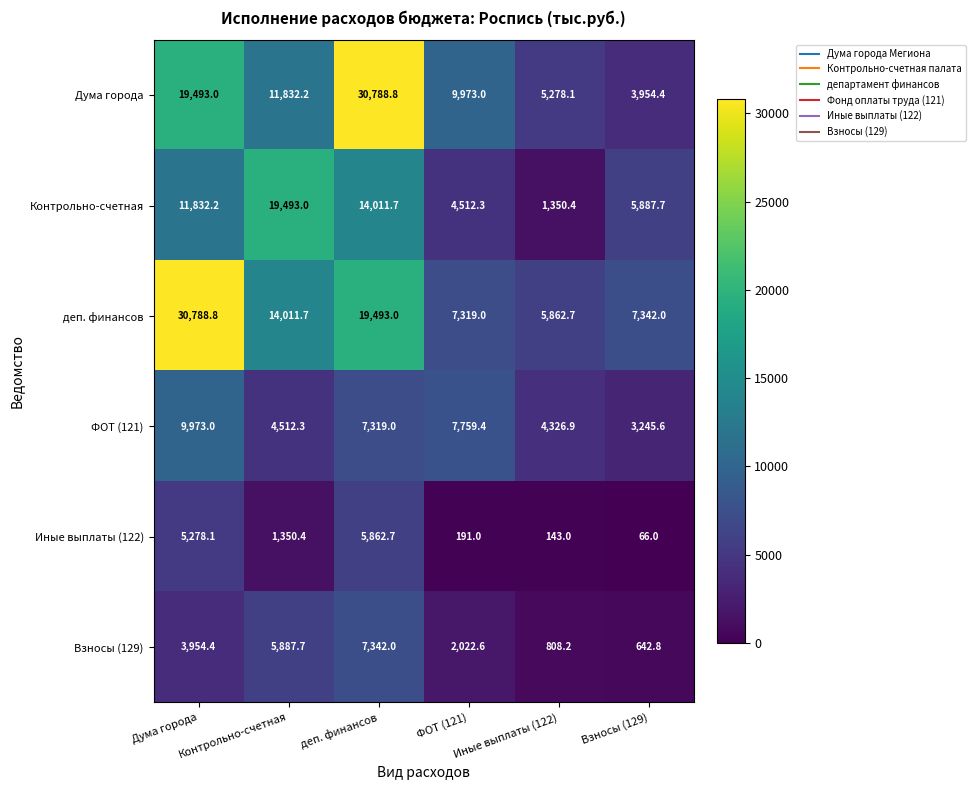

What is the total value across all series at ФОТ (121)?

31777.3